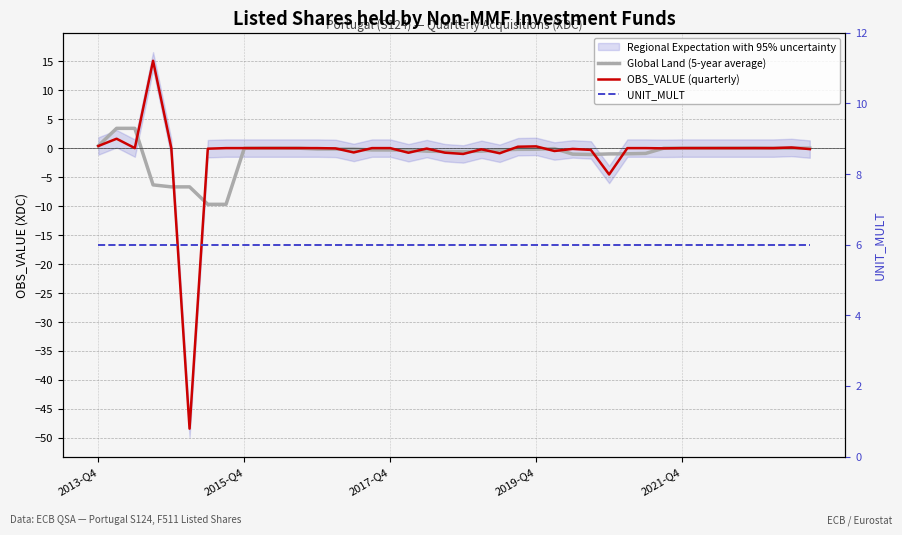

What is the sum of all UNIT_MULT values?

240.0